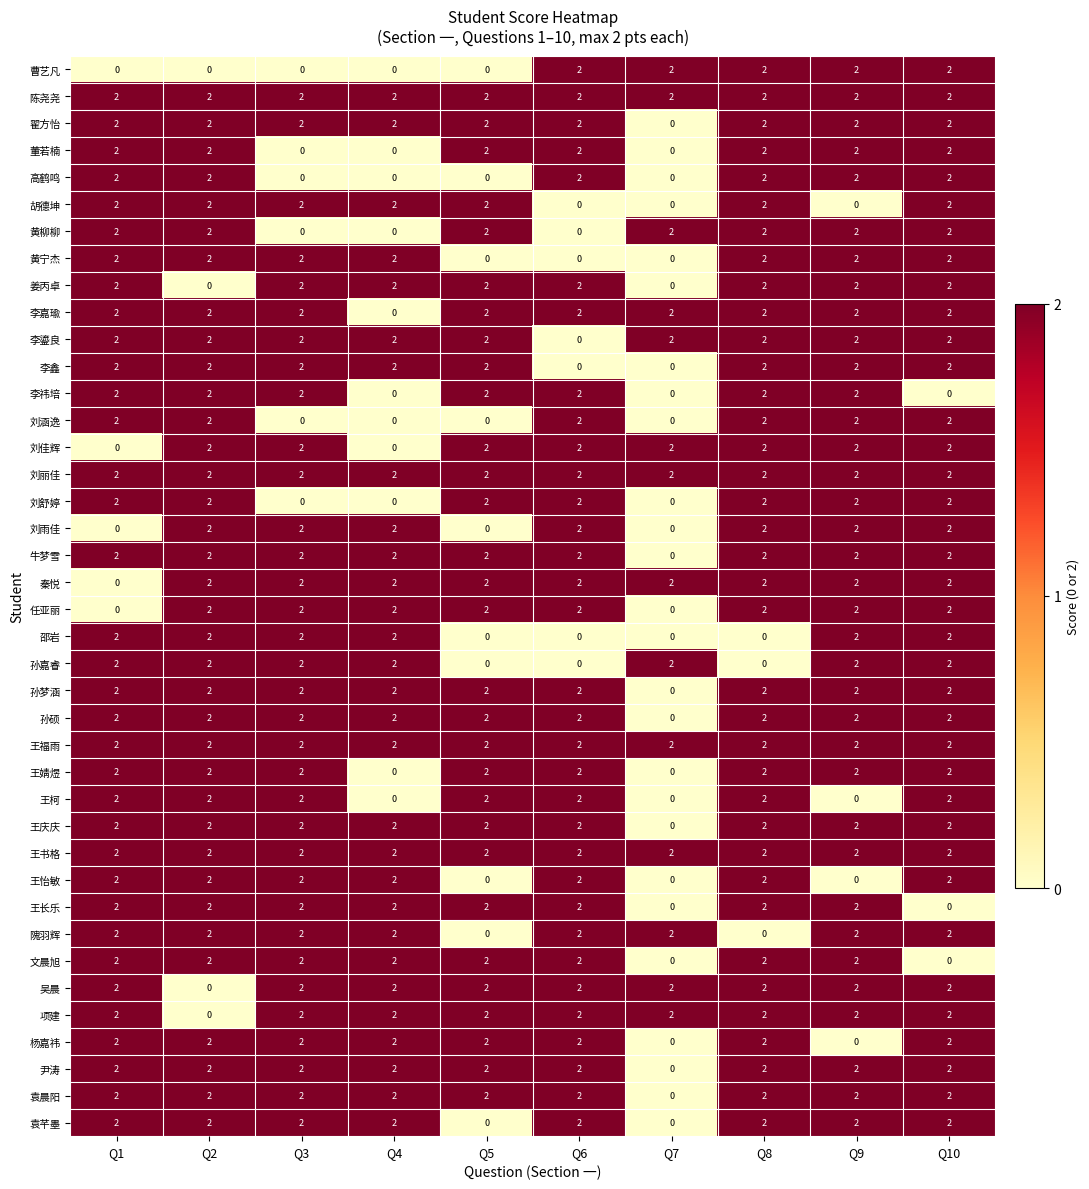

At how many categories does at least one series exceed 0?

10